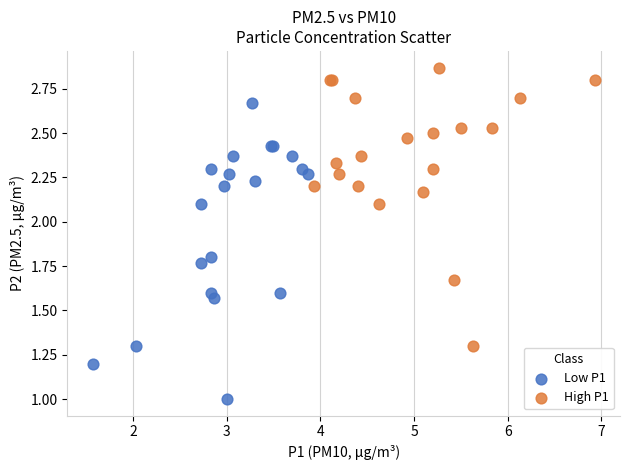

What are all the series names shown in the legend?

Low P1, High P1